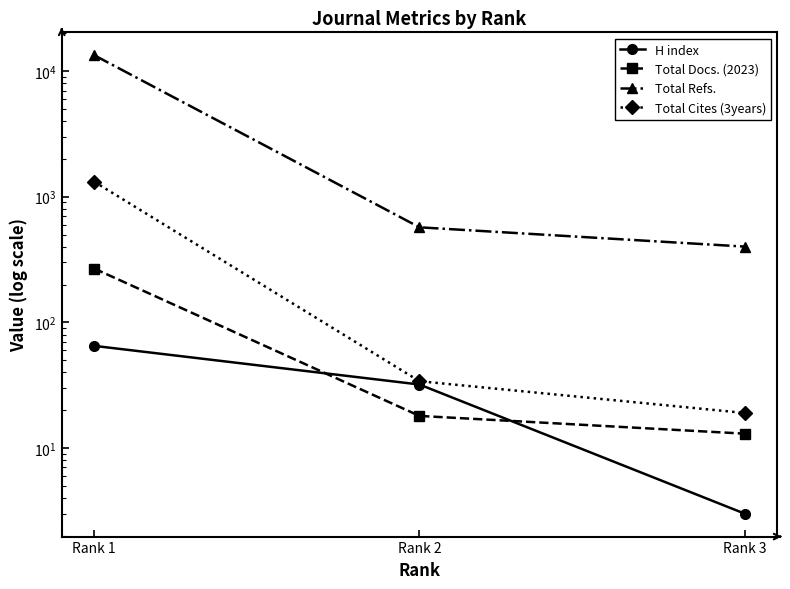

What are all the series names shown in the legend?

H index, Total Docs. (2023), Total Refs., Total Cites (3years)